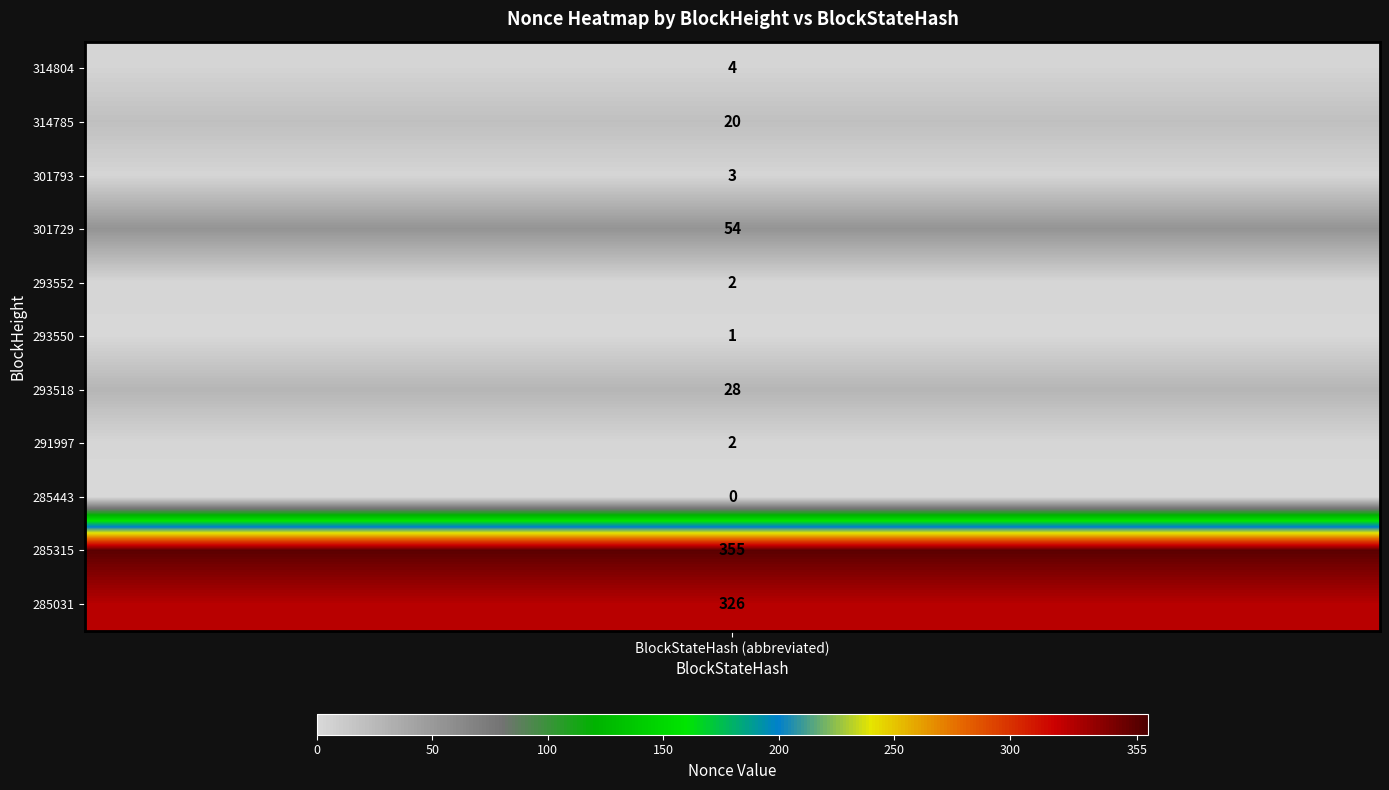

What is the difference between the maximum and second lowest values in the 314785 series?

20